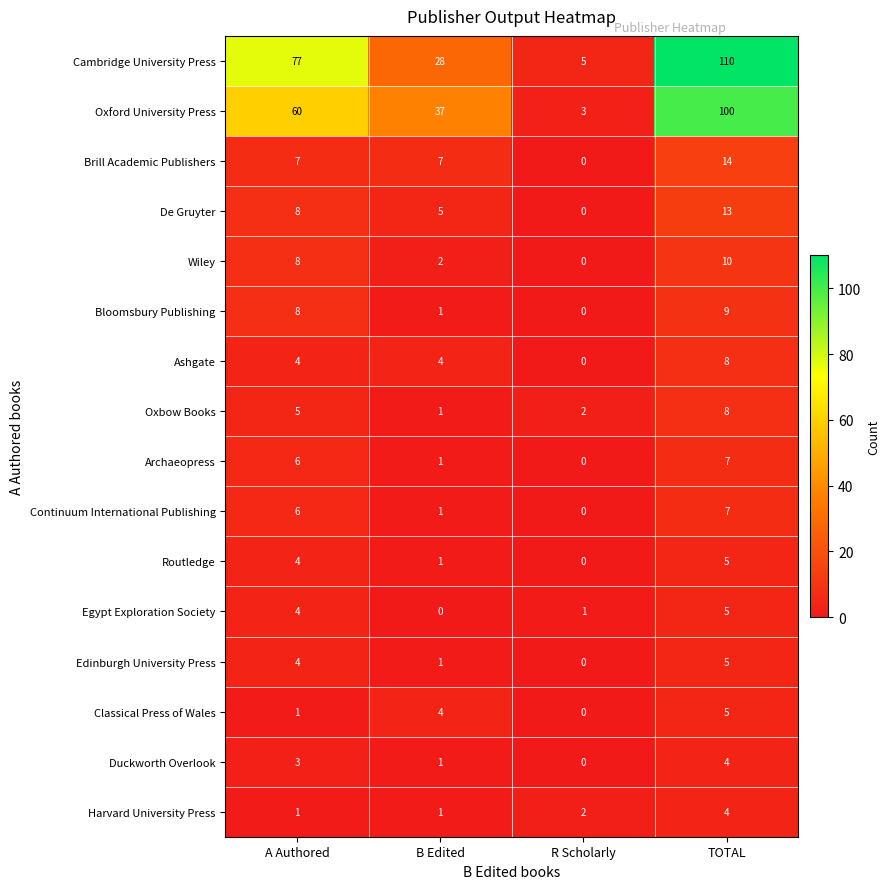

What is the total value across all series at TOTAL?

314